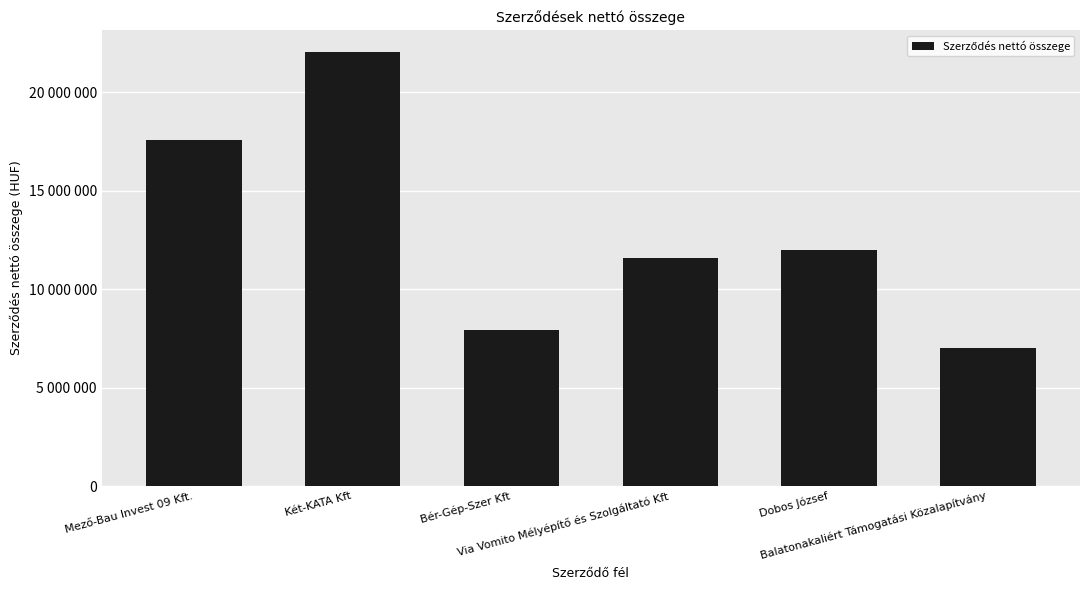

Is it true that the value at Dobos József is 19138005?

False